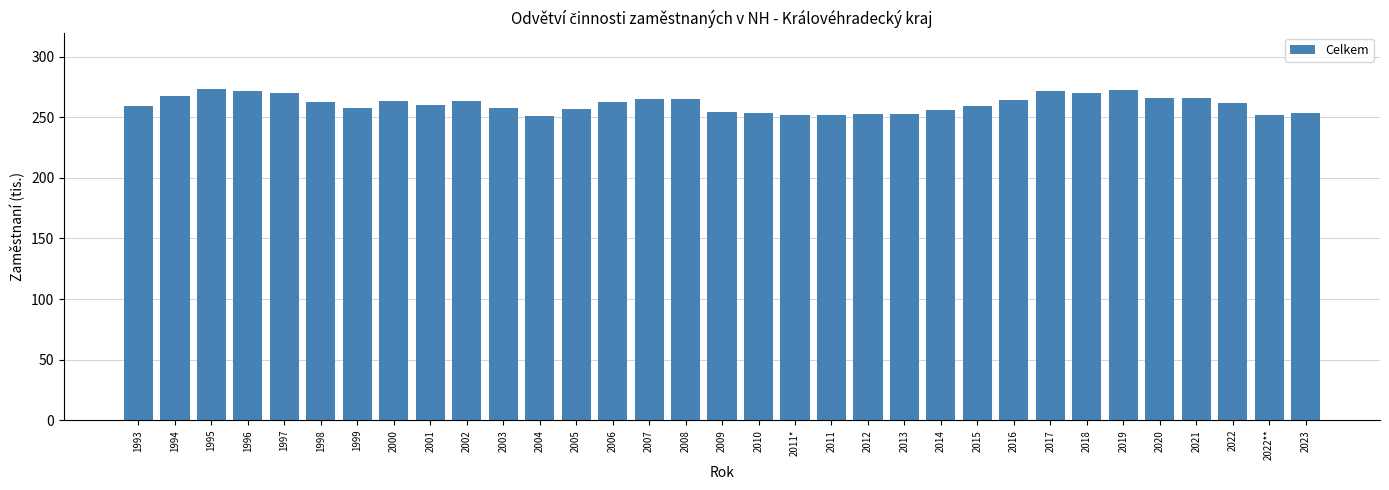

Approximately how many times larger is the value at 2021 compared to 2005?

1.0